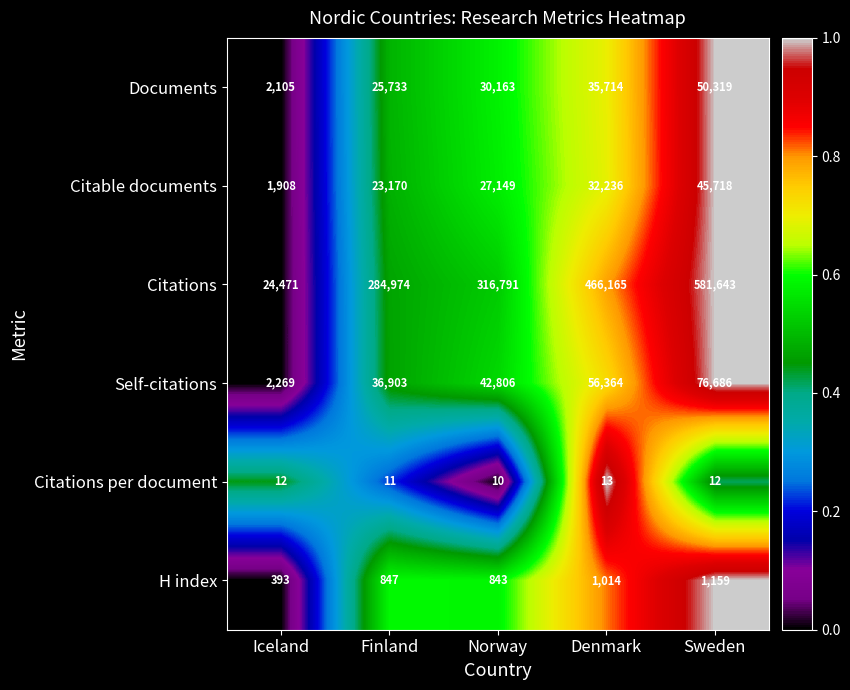

What value does the Citations per document series have at Denmark?

13